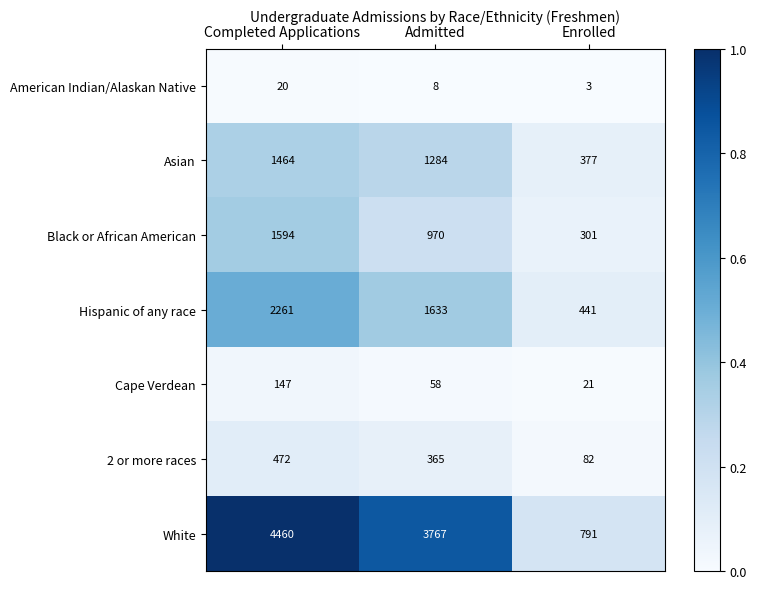

Which label corresponds to the largest value in the chart?

Completed Applications